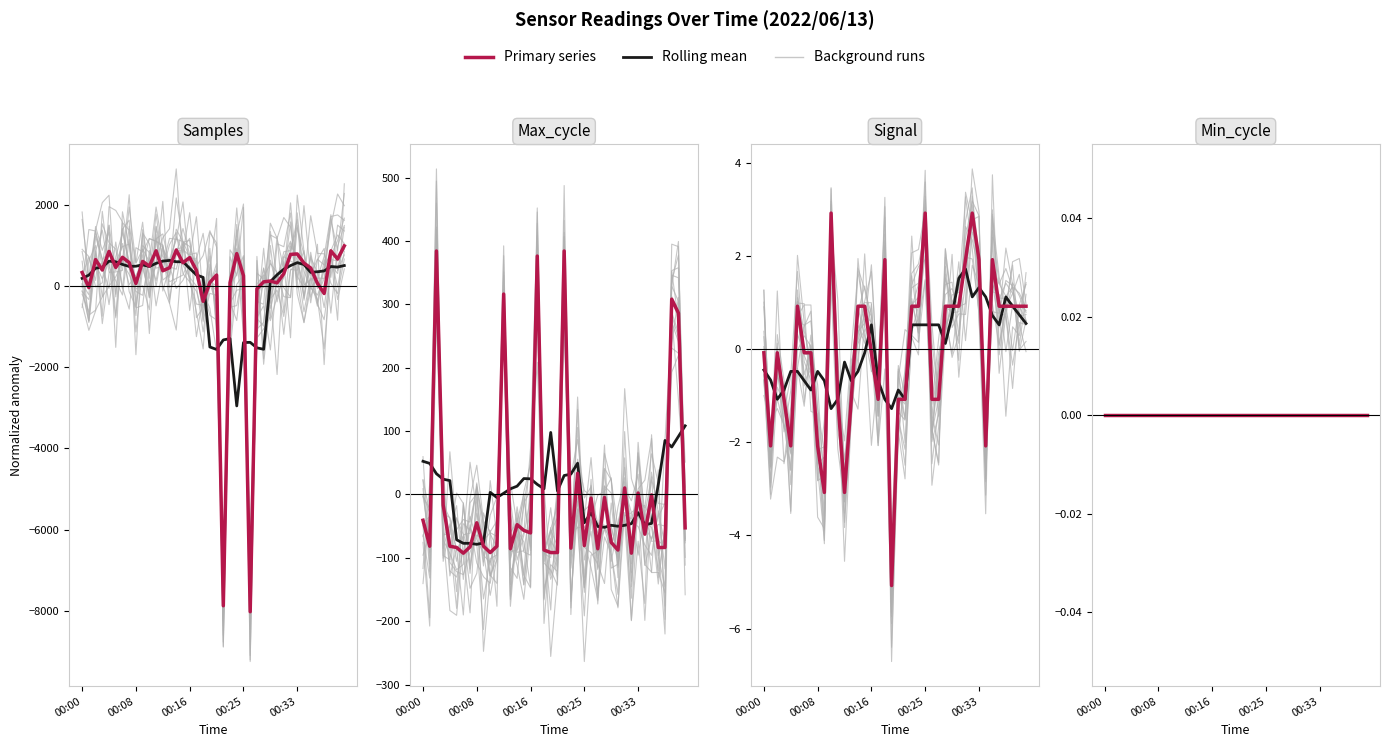

What is the difference between the highest and lowest values at 18?

379.6